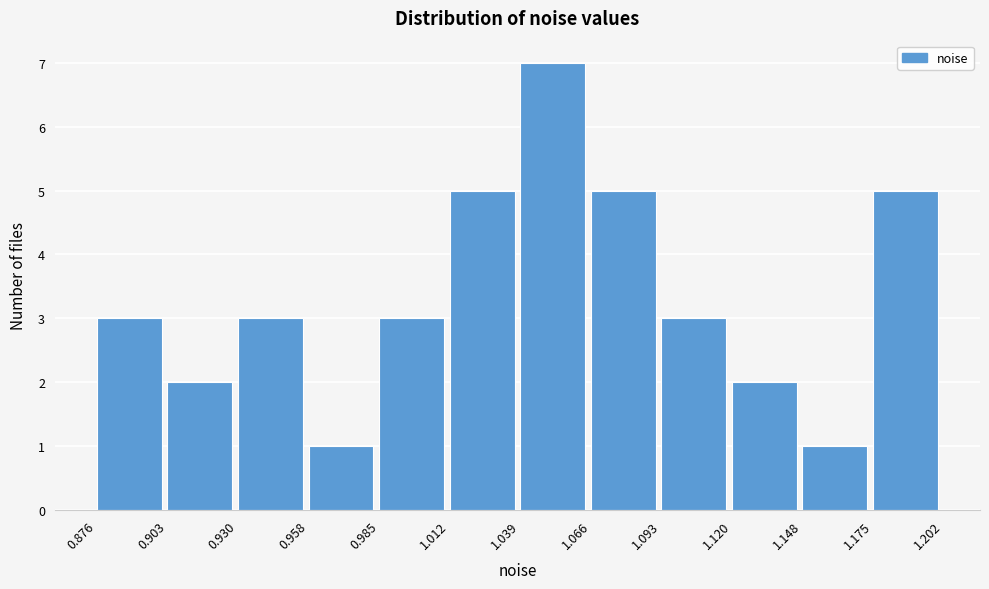

Reading left to right, list every bar in this chart as the range it spans on the x-axis followed by its height. The values are not printed on the chart, so give them approximately, as read against the axis.

0.876 to 0.903: 3
0.903 to 0.930: 2
0.930 to 0.958: 3
0.958 to 0.985: 1
0.985 to 1.012: 3
1.012 to 1.039: 5
1.039 to 1.066: 7
1.066 to 1.093: 5
1.093 to 1.120: 3
1.120 to 1.148: 2
1.148 to 1.175: 1
1.175 to 1.202: 5